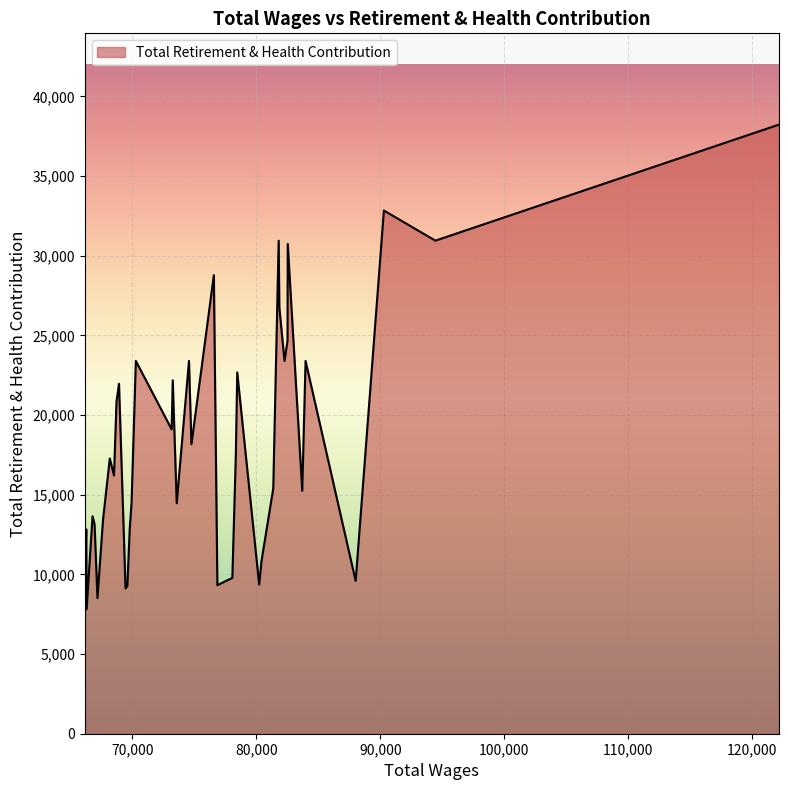

What is the smallest value displayed?

7811